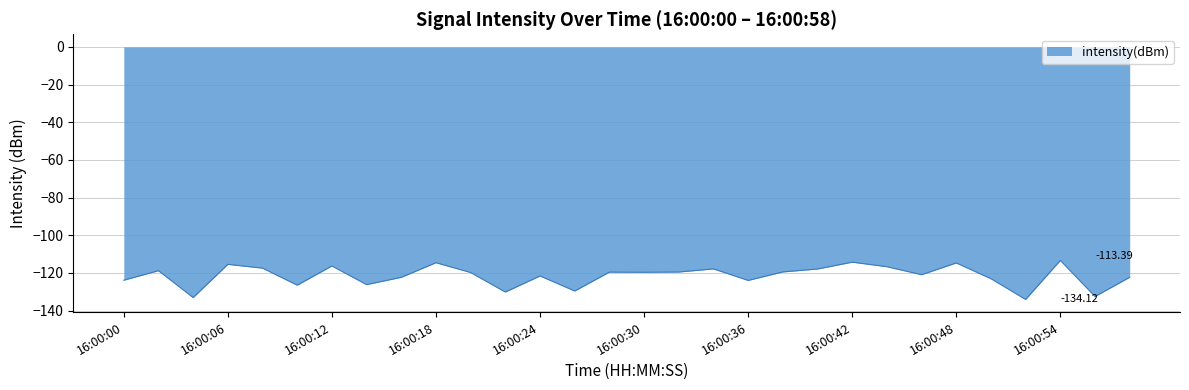

How many lines are shown in the chart?

1